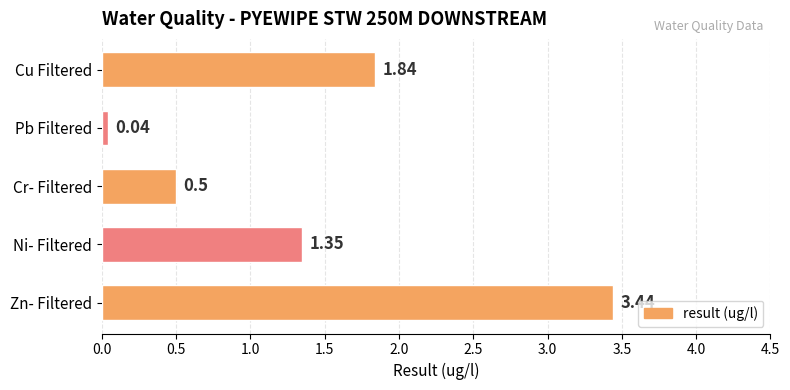

At which category does the chart reach its peak across all series?

Zn- Filtered